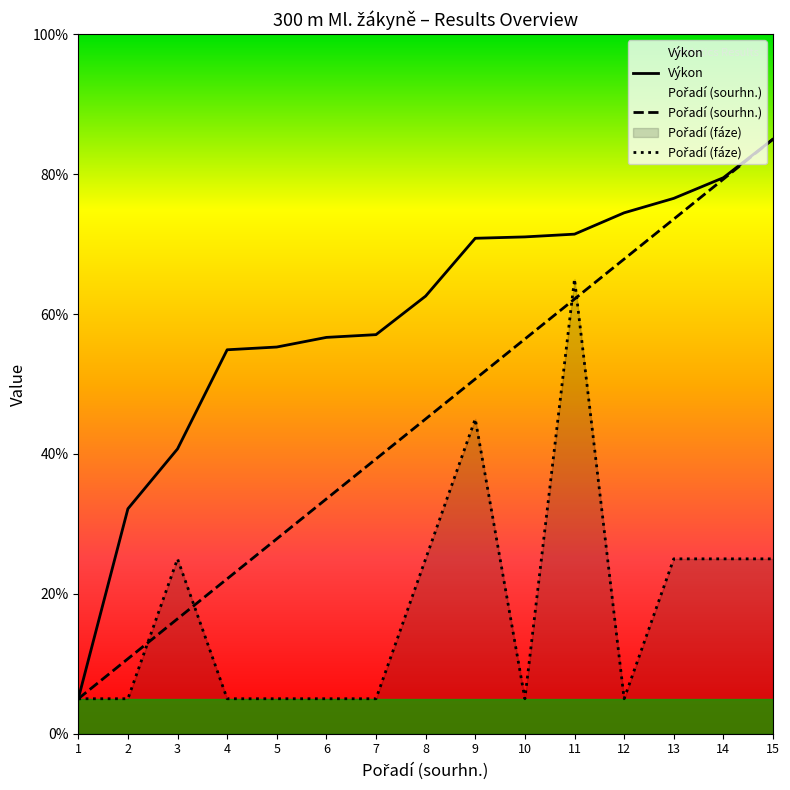

At how many categories does at least one series exceed 57?

9